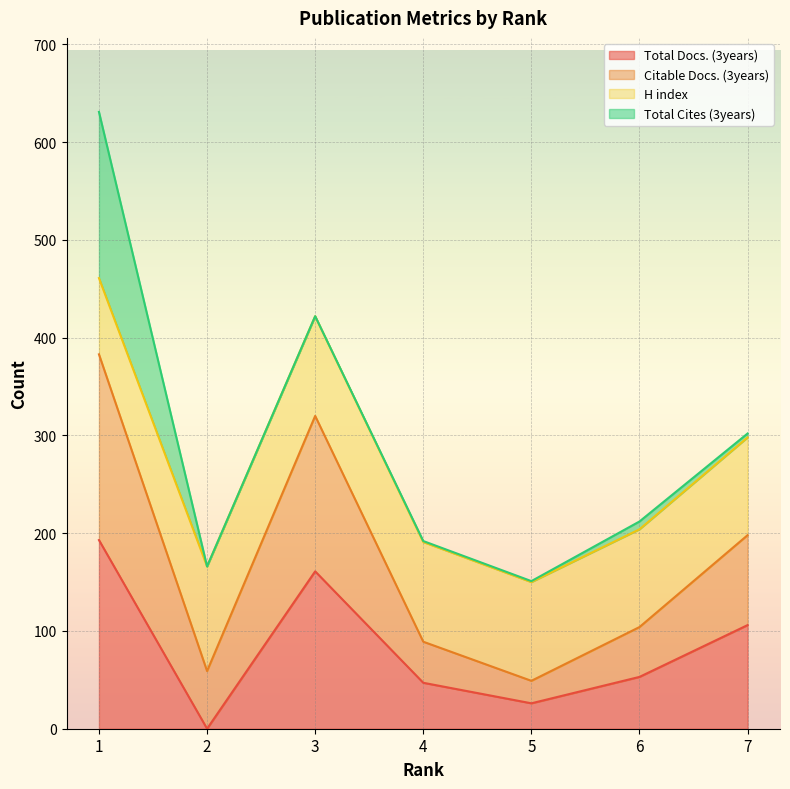

Does the chart display data point markers on the line(s)?

No